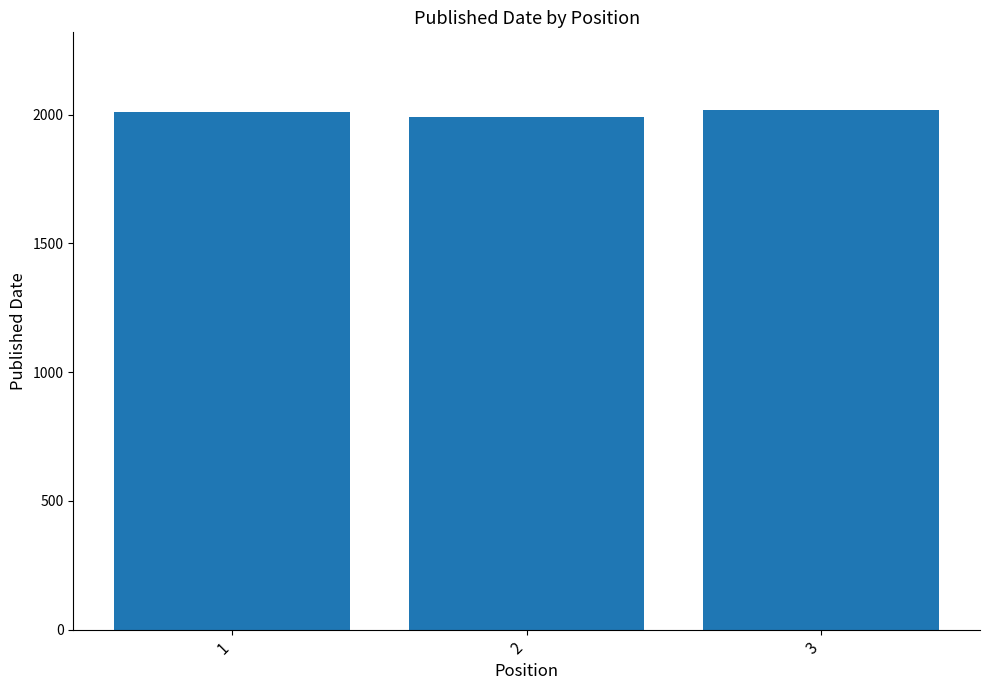

Read the value at 1.

2009